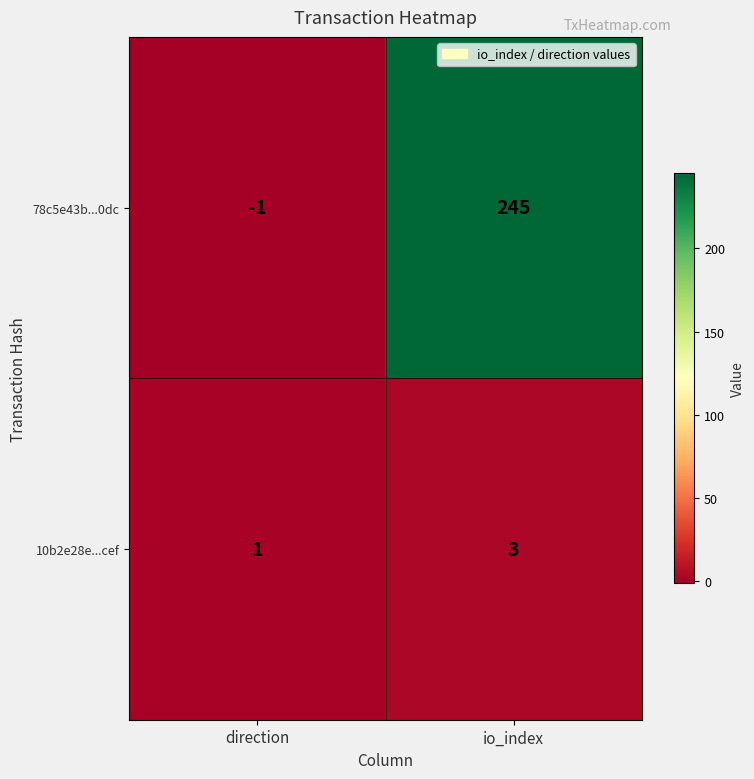

What is the sum of the 78c5e43b...0dc values at io_index and direction?

244